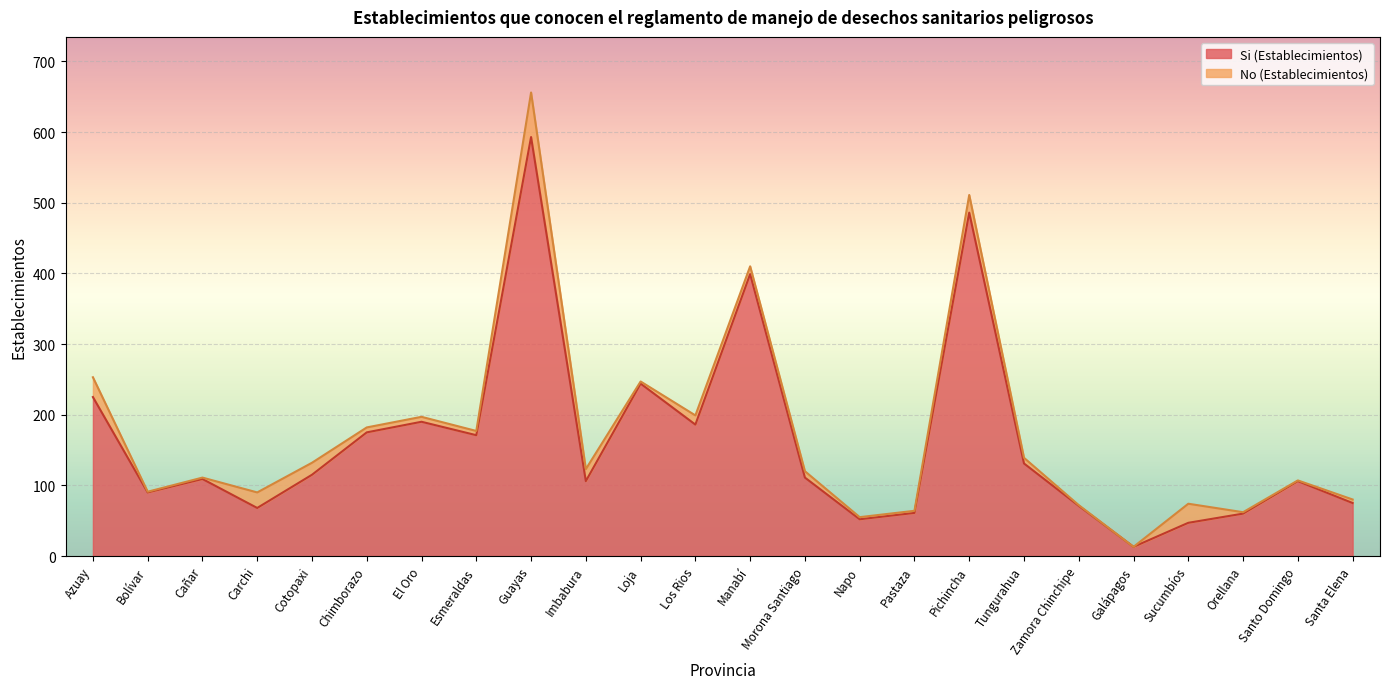

List the labels in order of value, smallest first.

Galápagos, Sucumbíos, Napo, Orellana, Pastaza, Carchi, Zamora Chinchipe, Santa Elena, Bolívar, Imbabura, Santo Domingo, Cañar, Morona Santiago, Cotopaxi, Tungurahua, Esmeraldas, Chimborazo, Los Rios, El Oro, Azuay, Loja, Manabí, Pichincha, Guayas